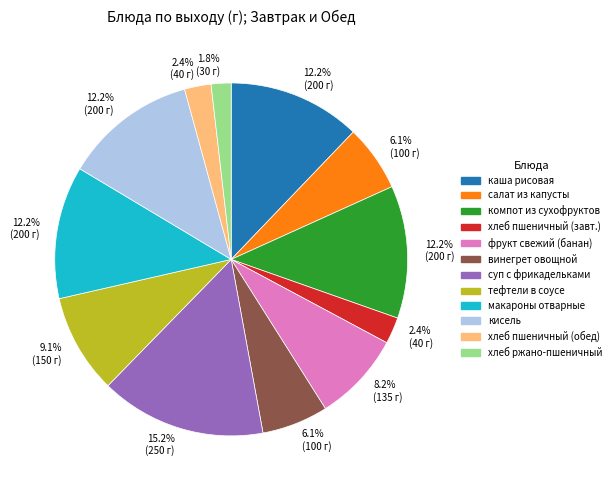

Does any single category account for the majority?

No